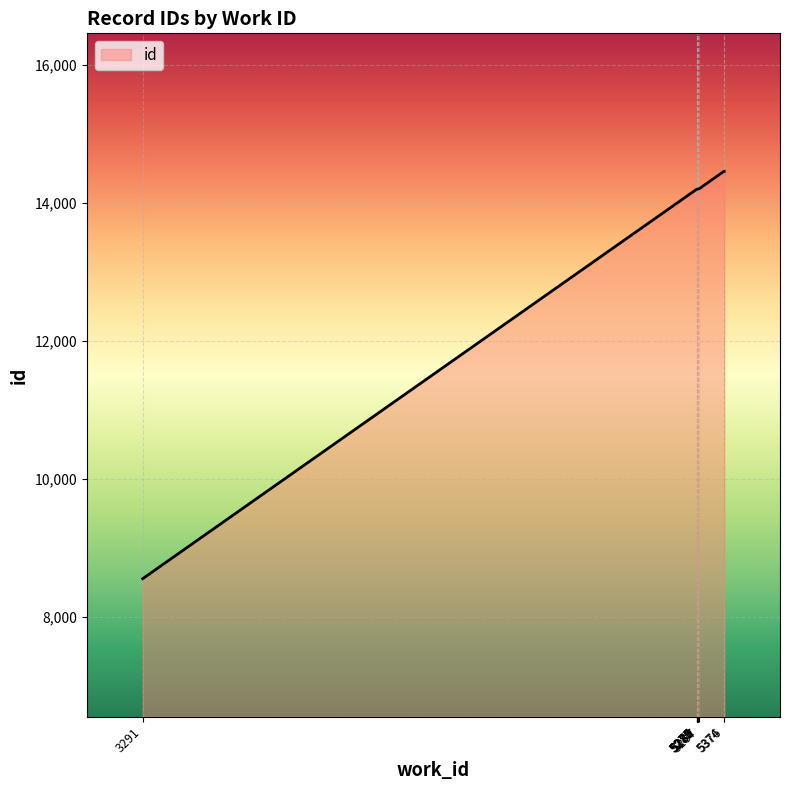

What is the difference between the maximum and minimum values?

5902